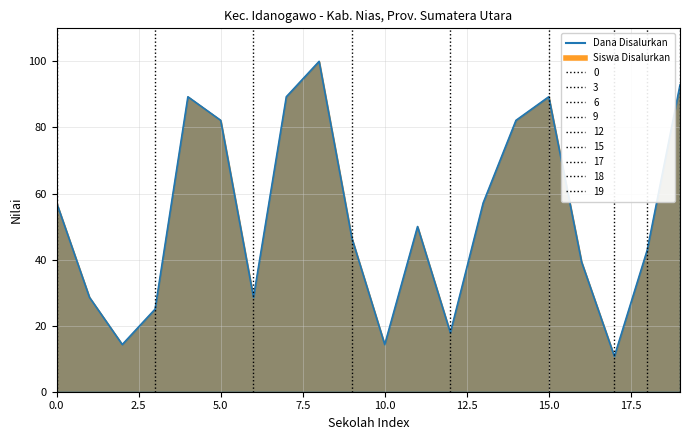

True or false: Siswa Disalurkan and Dana Disalurkan cross at least once.

False